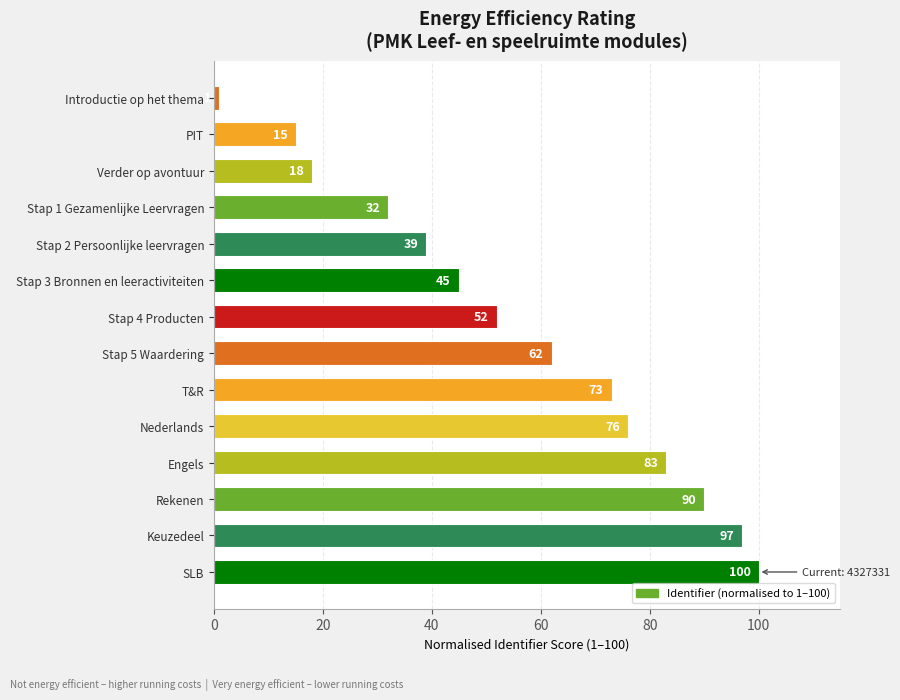

The chart shows a value of 26 at Engels. True or false?

False